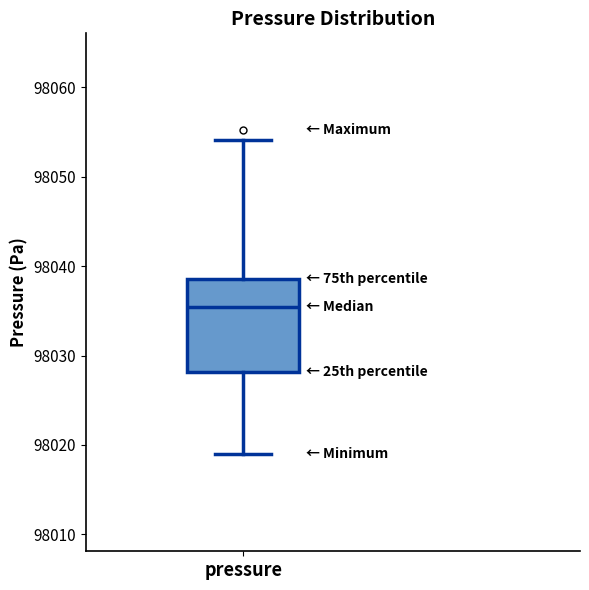

Read this box plot against the y-axis: the position of the median line, the range covered by the box, and the ends of both whiskers. The values are not printed on the chart, so give them approximately, as read against the axis.

median 98035, box 98028 to 98039, whiskers 98019 to 98054